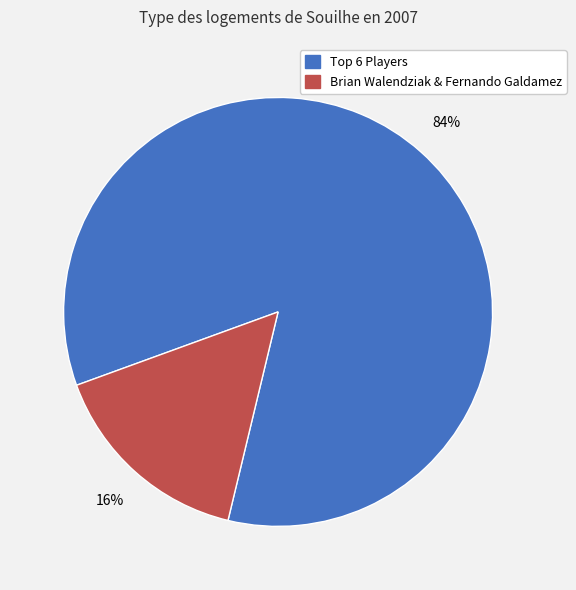

Is there a majority slice in this chart?

Yes